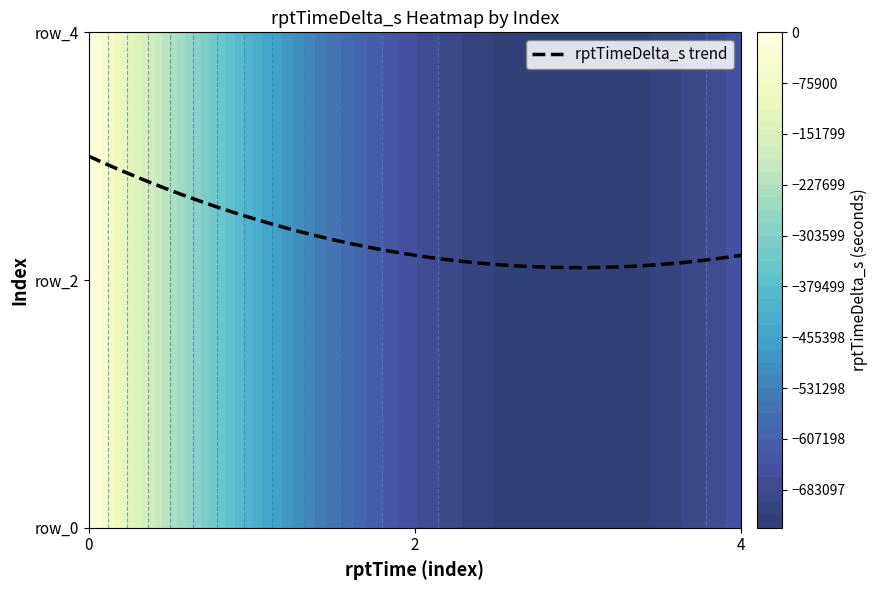

The 2 series shows -648799 at index_4. True or false?

True